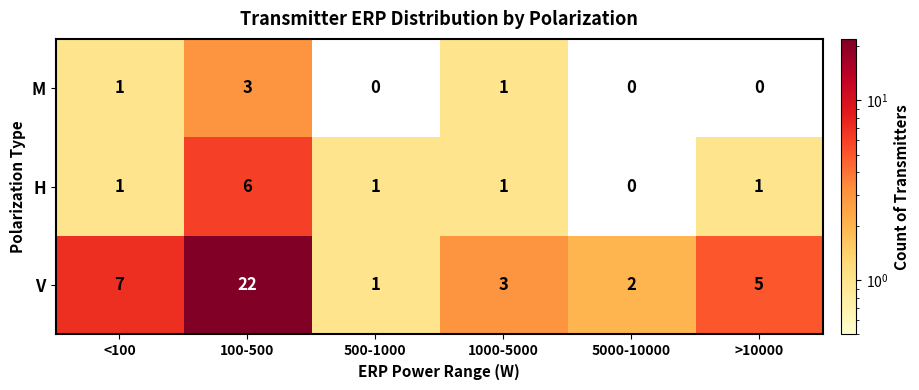

Which series has the largest total across all categories?

V